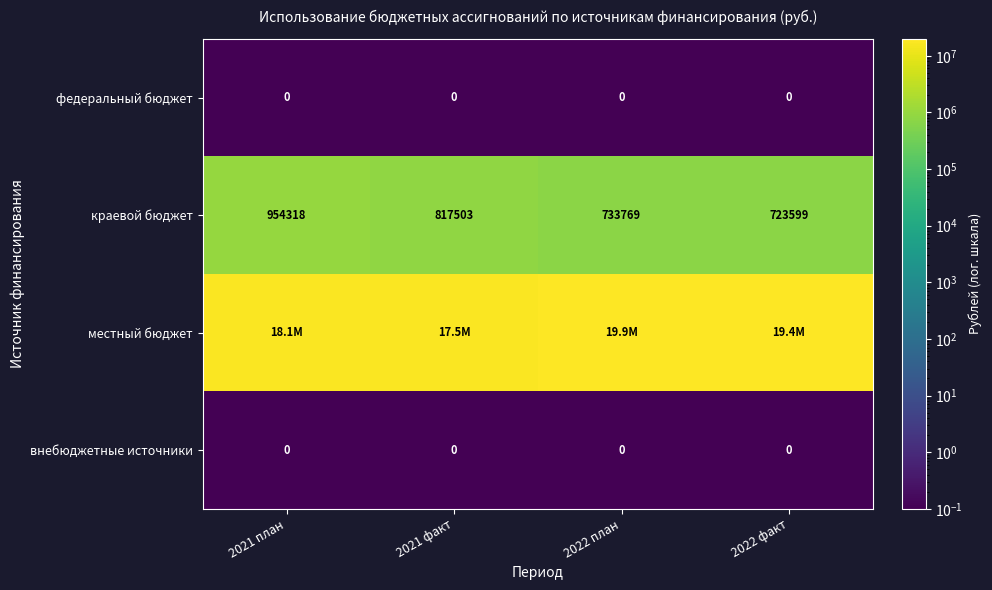

At how many categories does at least one series exceed 3371681?

4